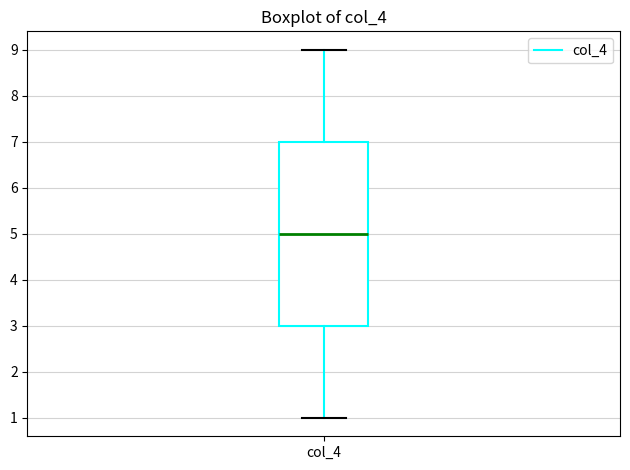

Transcribe this box plot: give where the median line is, the range the box spans, and where the two whiskers end, as read against the y-axis. The values are not printed on the chart, so give them approximately, as read against the axis.

median 5, box 3 to 7, whiskers 1 to 9